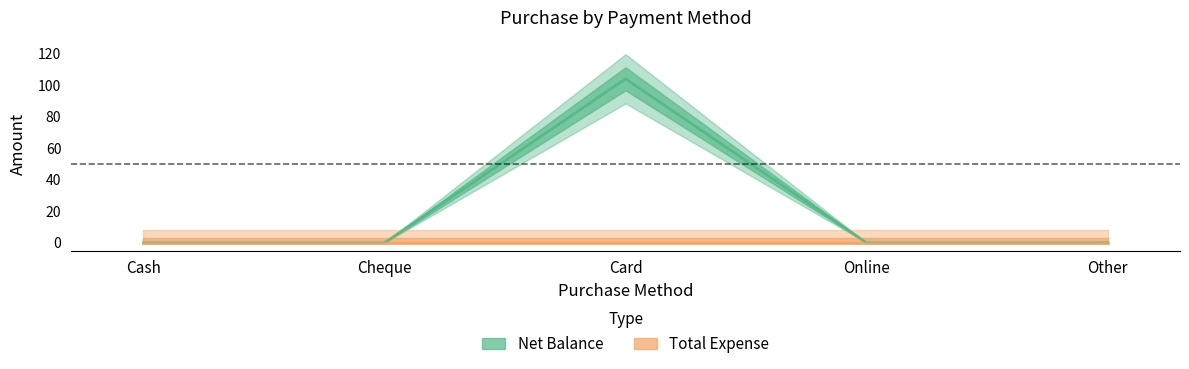

True or false: Net Balance has a value of 44 at Online.

False